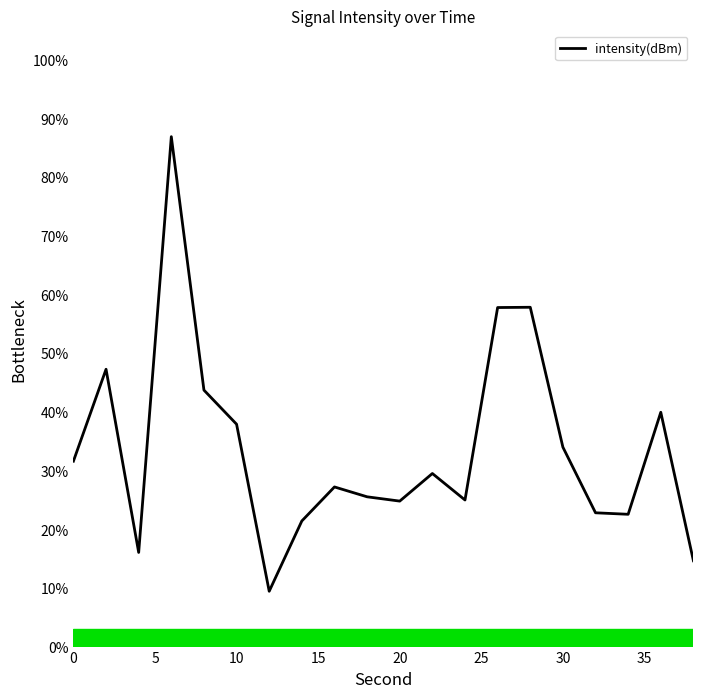

What is the difference between the maximum and minimum values?

77.5